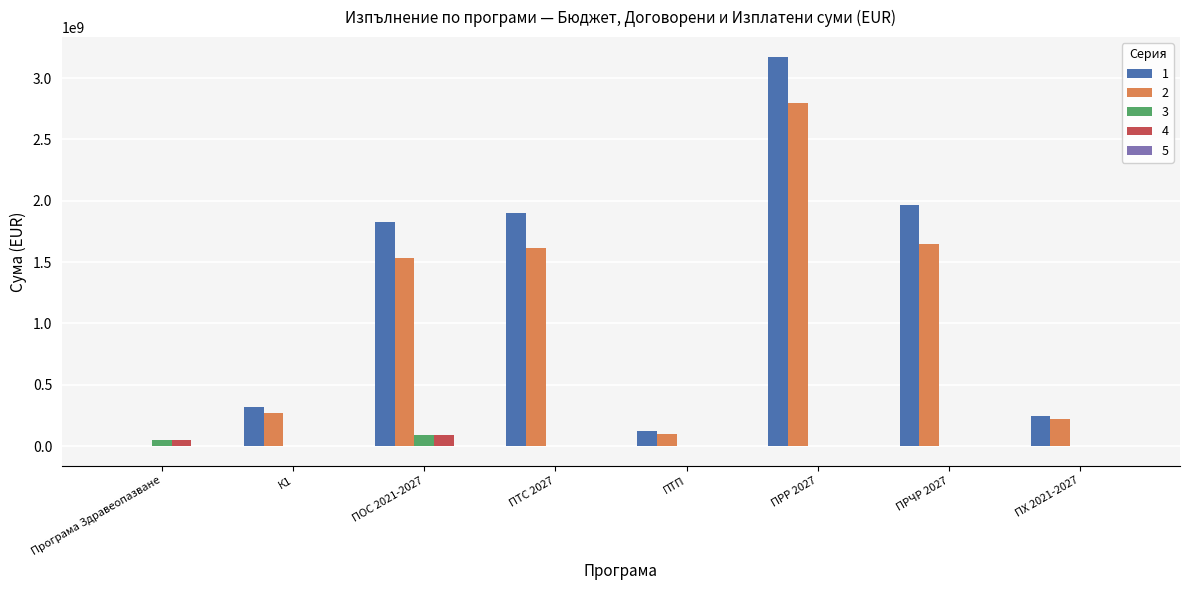

Which category has the highest value in the 2 series?

ПРР 2027